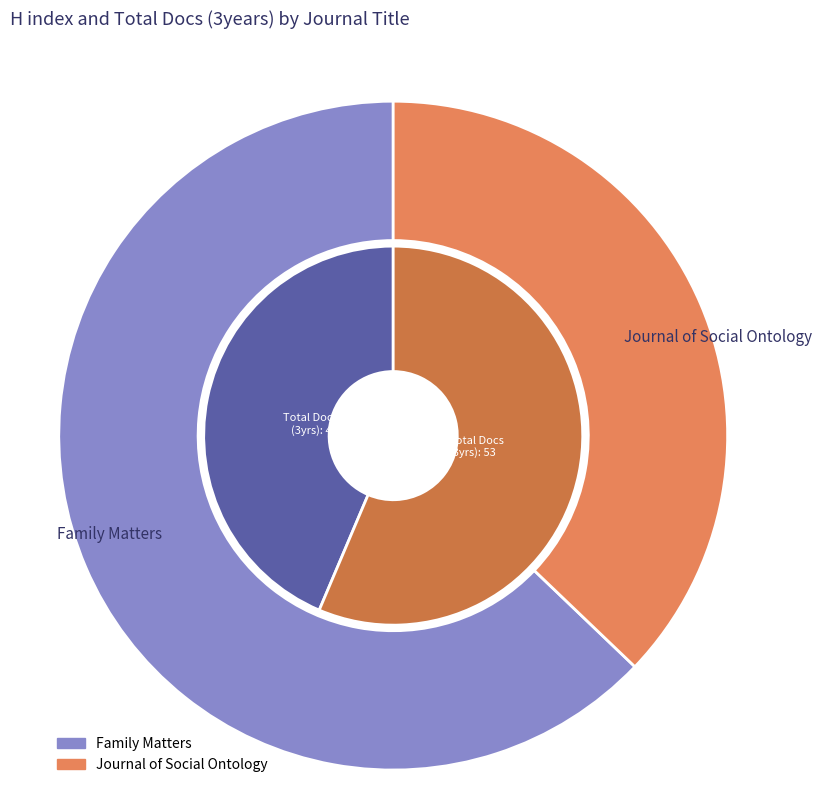

Count the number of slices in the pie.

2